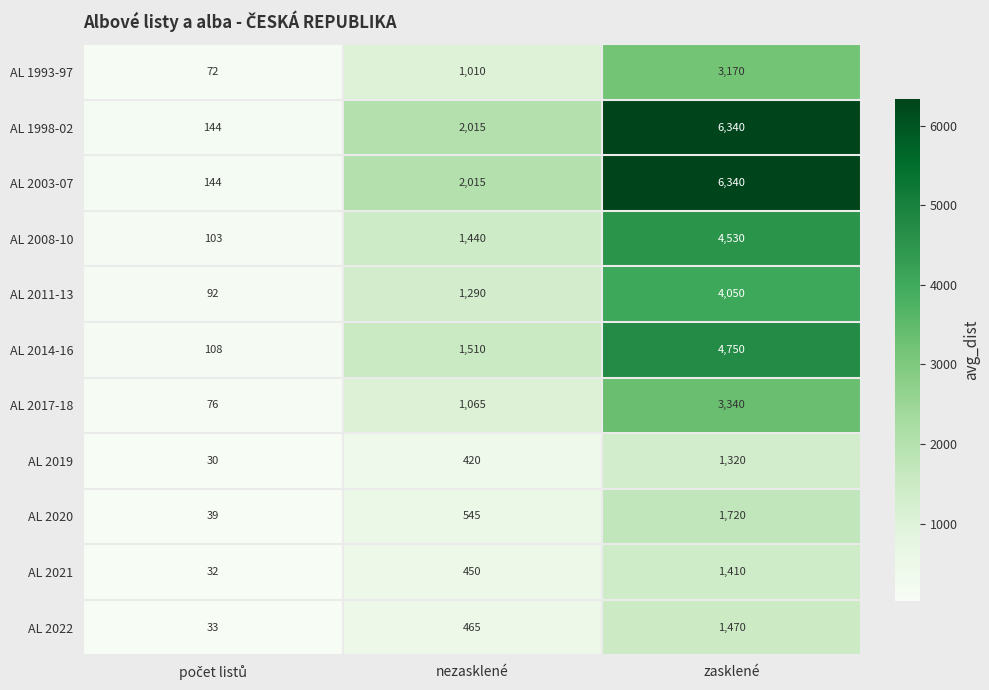

What is the maximum value shown in the chart?

6340